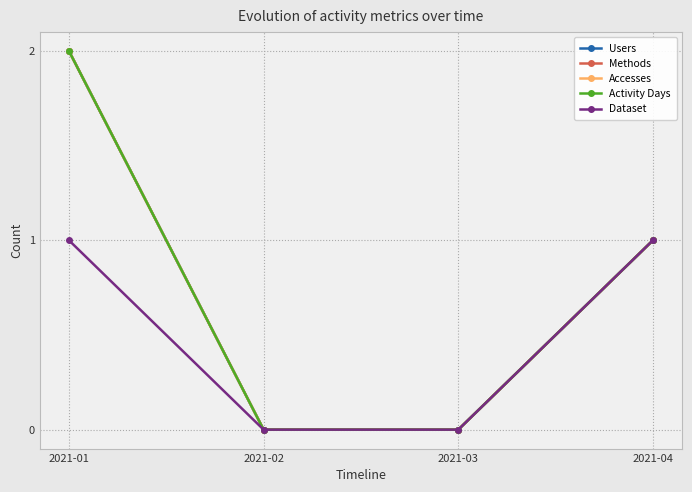

What is the maximum value for Accesses?

2